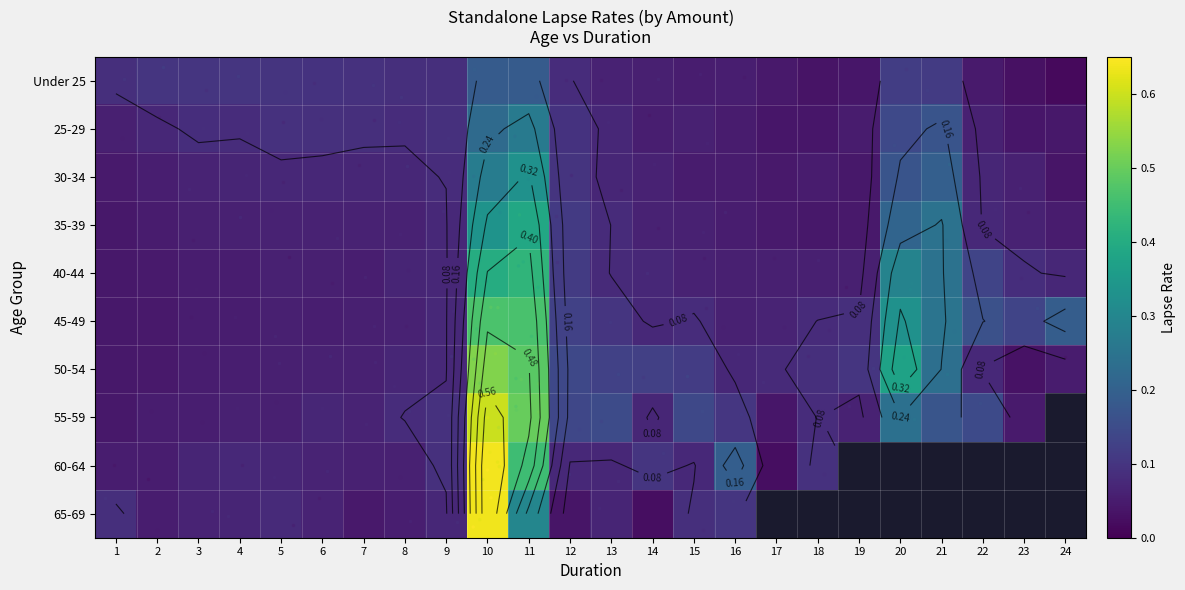

Rank the series at 3 from highest to lowest value.

Under 25, 25-29, 60-64, 30-34, 65-69, 35-39, 55-59, 45-49, 40-44, 50-54